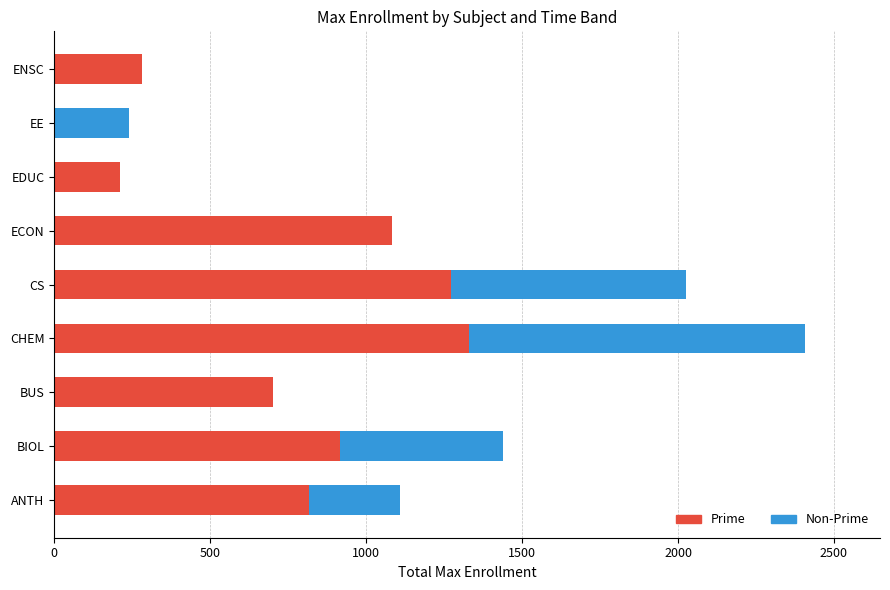

Is it true that Prime equals 97 at EDUC?

False